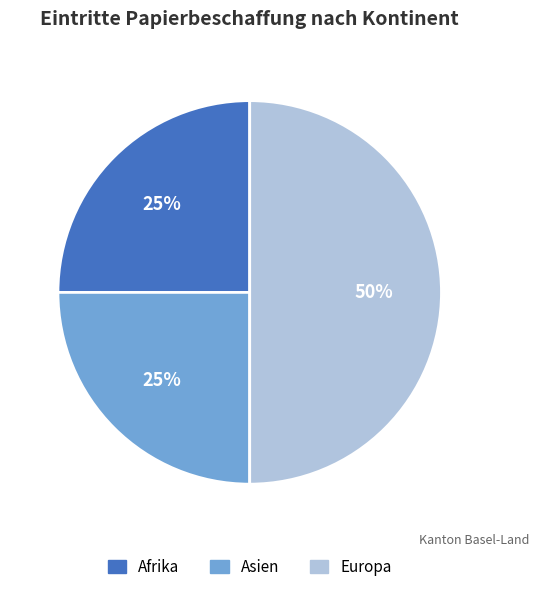

To the nearest percent, what is the average slice percentage?

33%